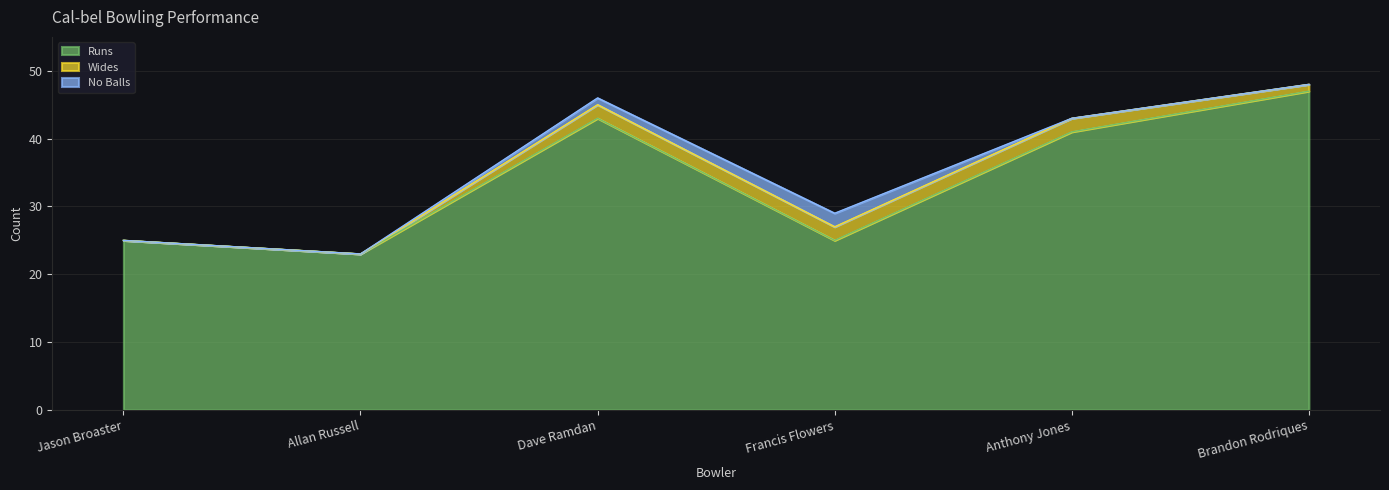

How many data points does each series have?

6